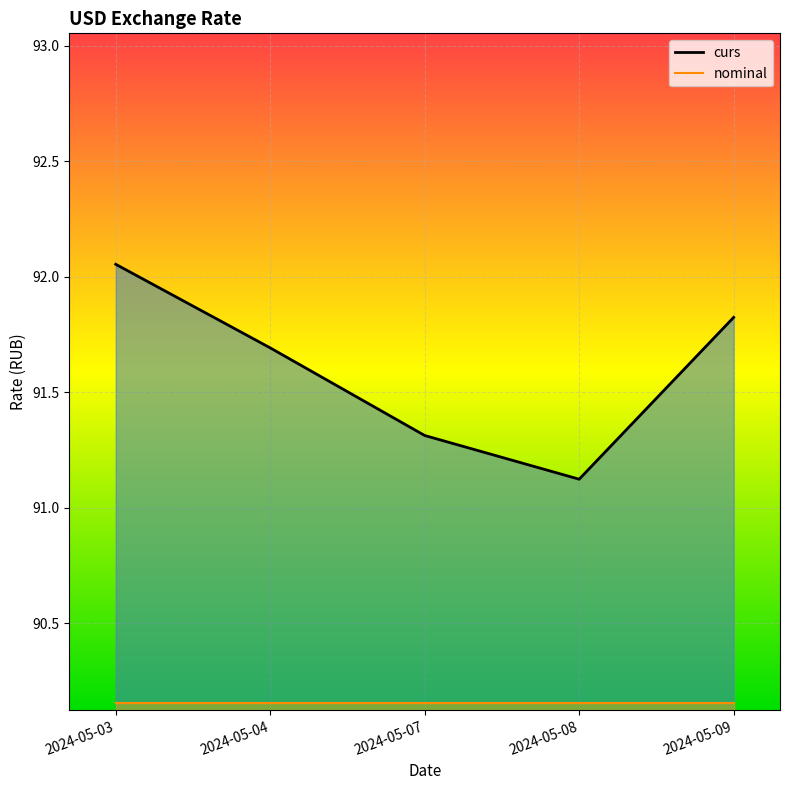

Reading right to left, extract all data points from this chart.

2024-05-09=91.8	2024-05-08=91.1	2024-05-07=91.3	2024-05-04=91.7	2024-05-03=92.1